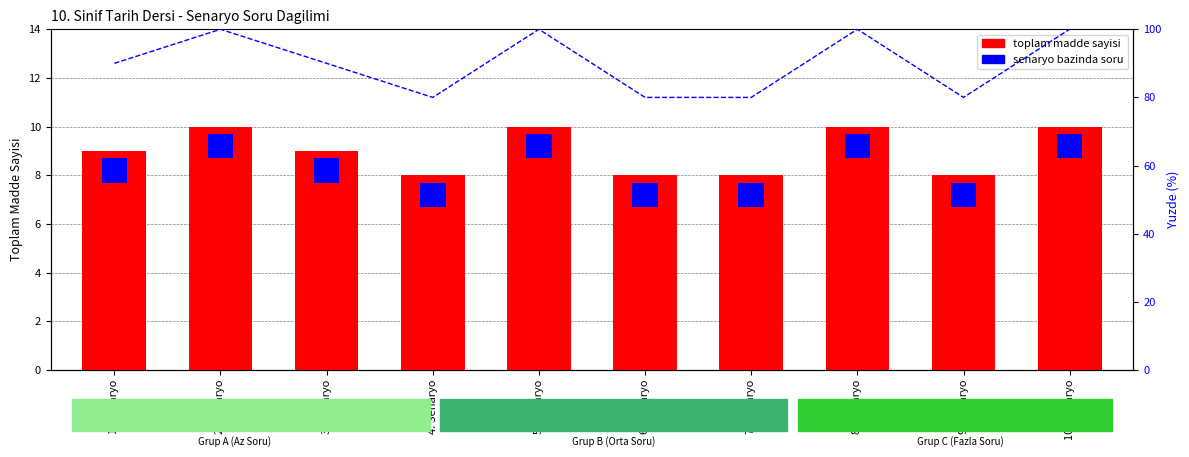

At how many categories does at least one series exceed 6?

10